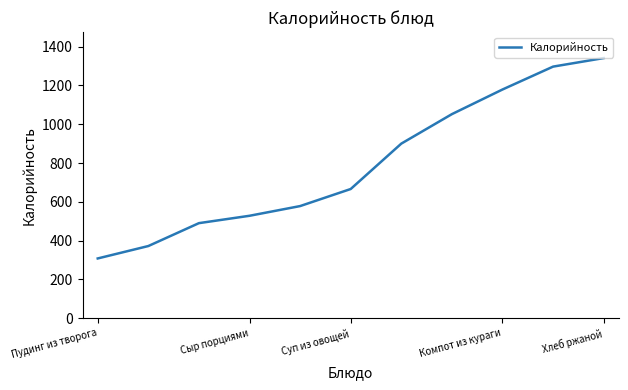

Reading left to right, extract all data points from this chart.

308	372	490	528	578	666	900	1052	1179	1297	1341